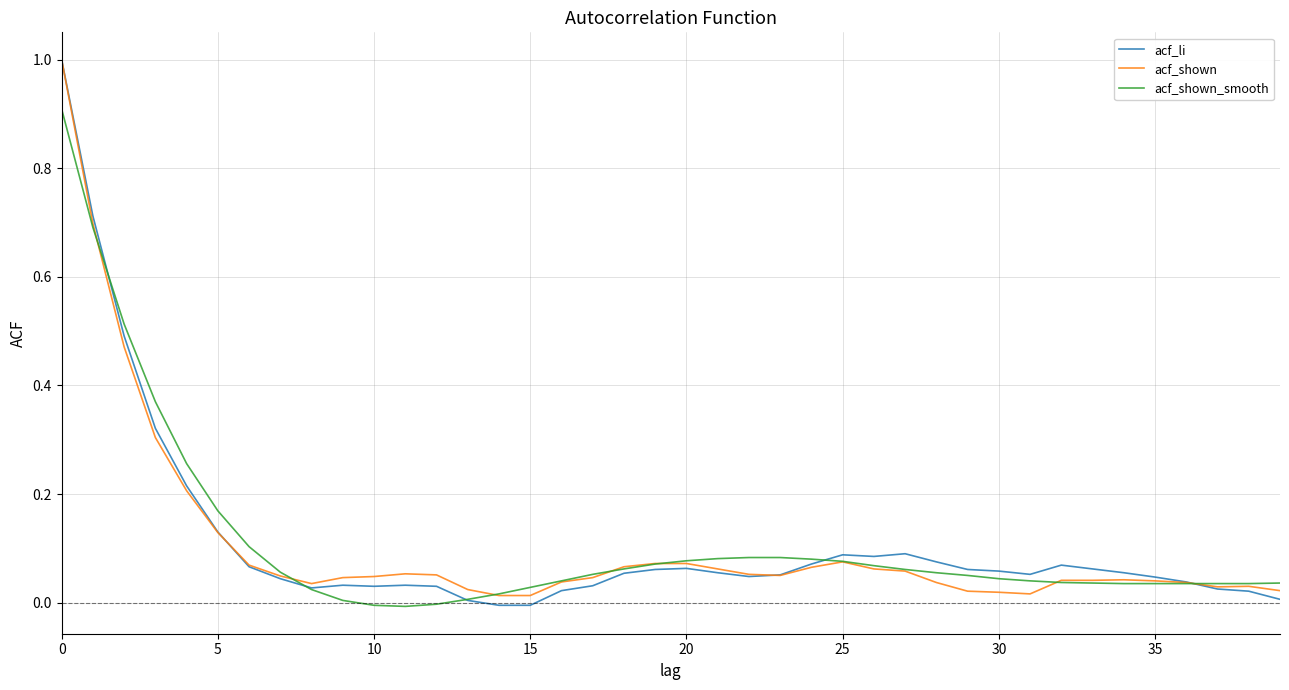

What is the highest value of the acf_shown series?

1.0